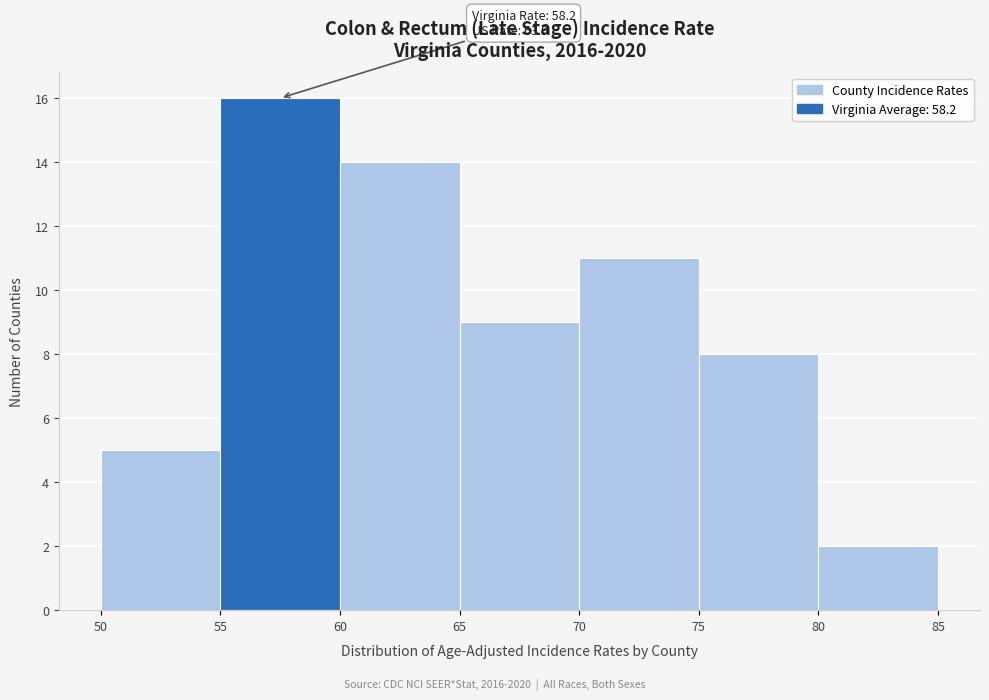

Over which range of the x-axis is the bar tallest?

55 to 60